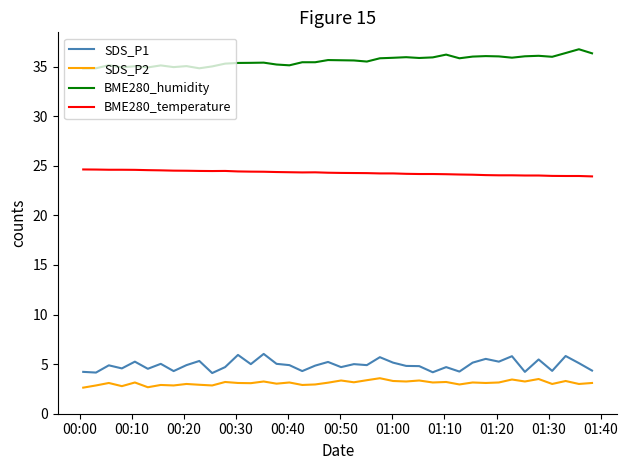

Count the number of data series in this chart.

4